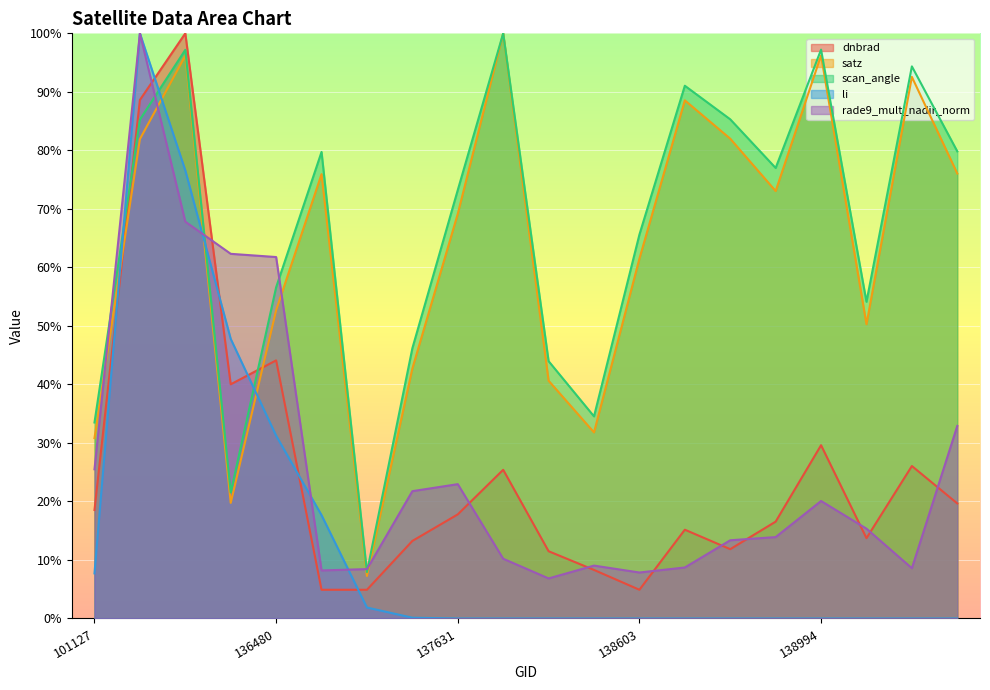

Is it true that li equals 10.5 at 101127?

False